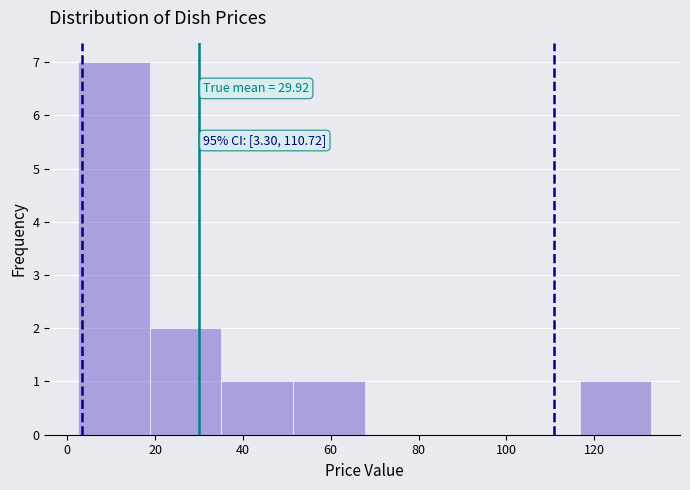

Which range on the x-axis has the tallest bar?

2 to 18